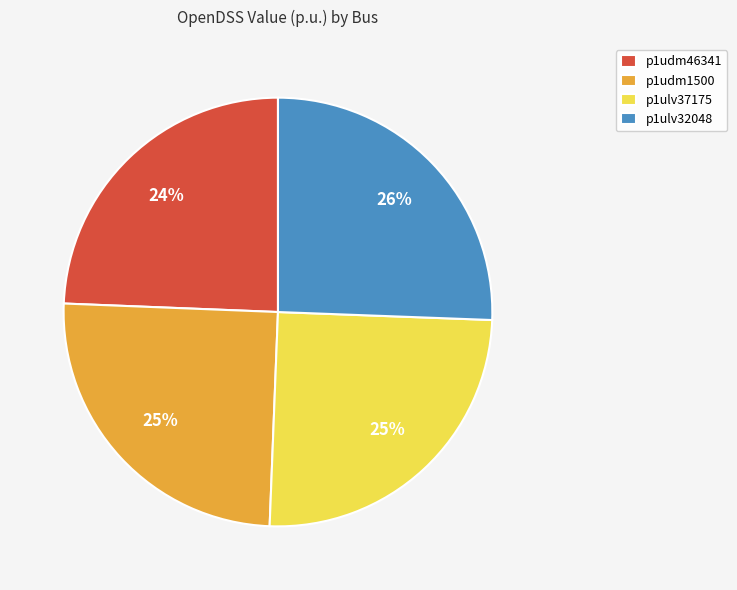

Is there any slice that represents more than half of the pie?

No